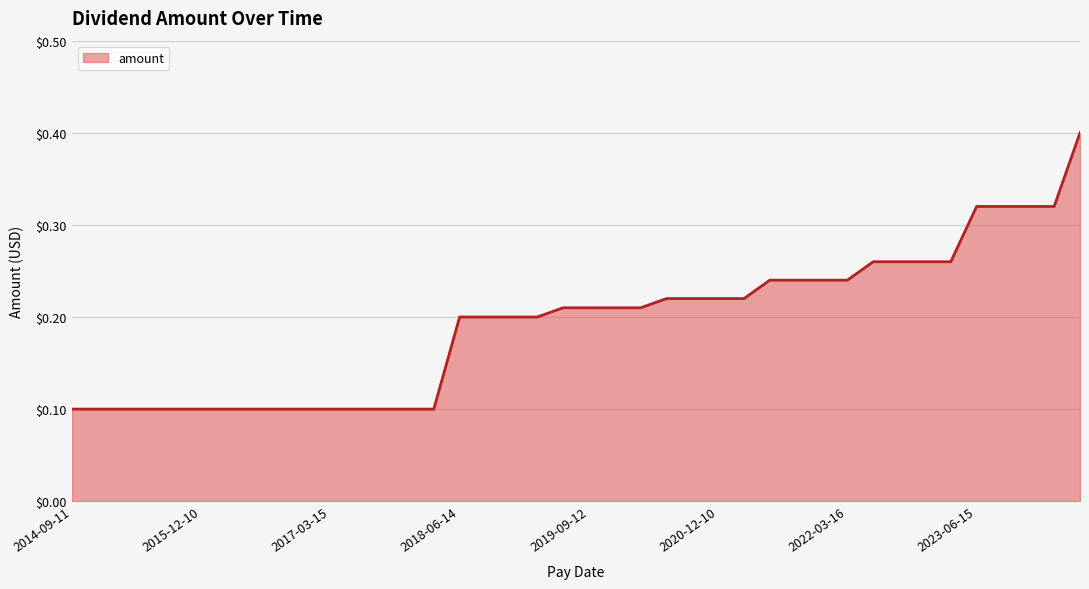

What is the greatest value displayed?

0.4